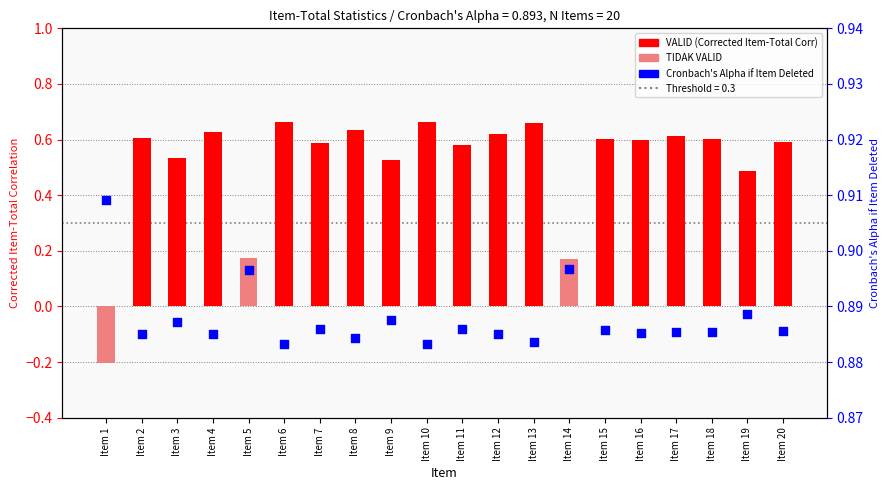

Which series reaches the minimum Y coordinate?

Corrected Item-Total Correlation